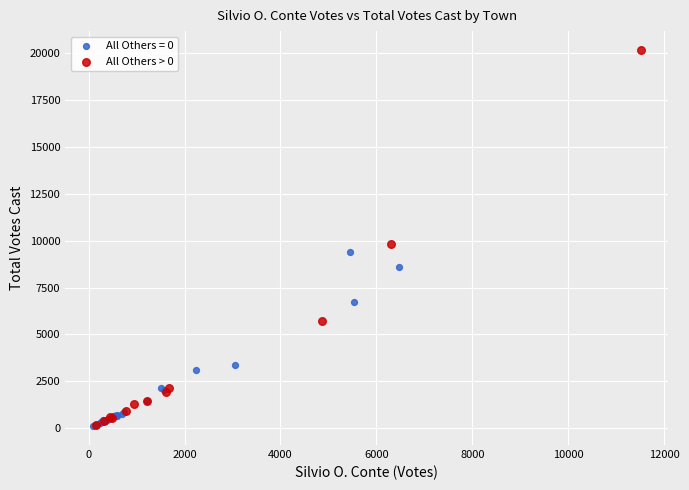

Which series has the largest Y range (max minus min)?

All Others > 0